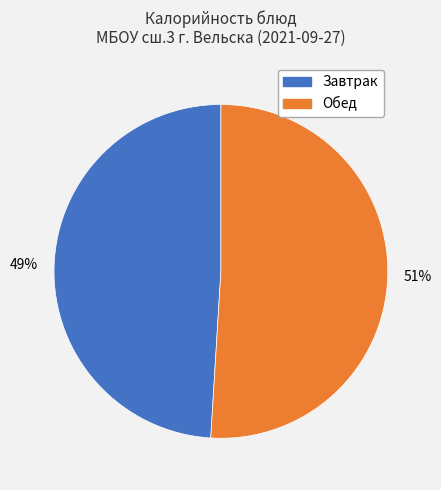

To the nearest percent, what is the average slice percentage?

50%